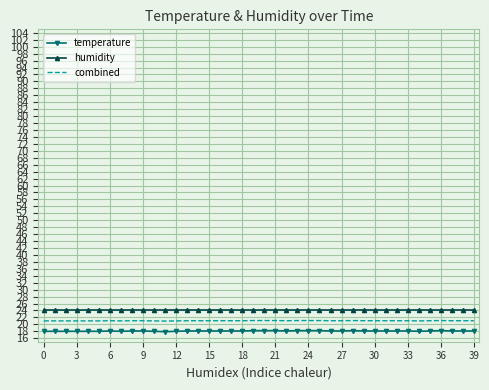

What is the average value of the combined series?

21.0